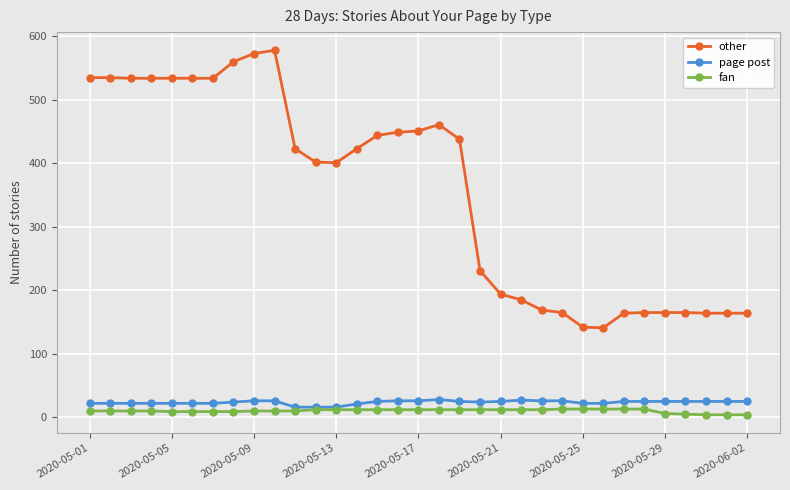

What is the greatest value displayed?

578